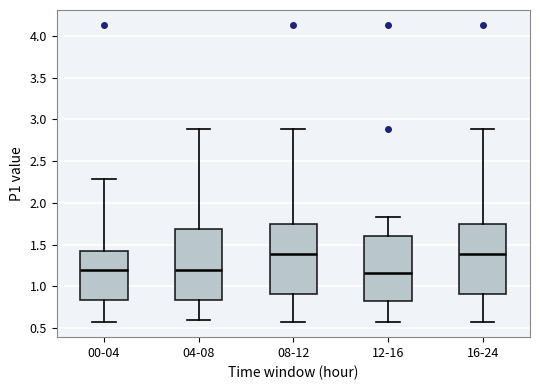

Where does the median line of the box for 04-08 sit on the y-axis? The values are not printed on the chart, so give them approximately, as read against the axis.

1.20